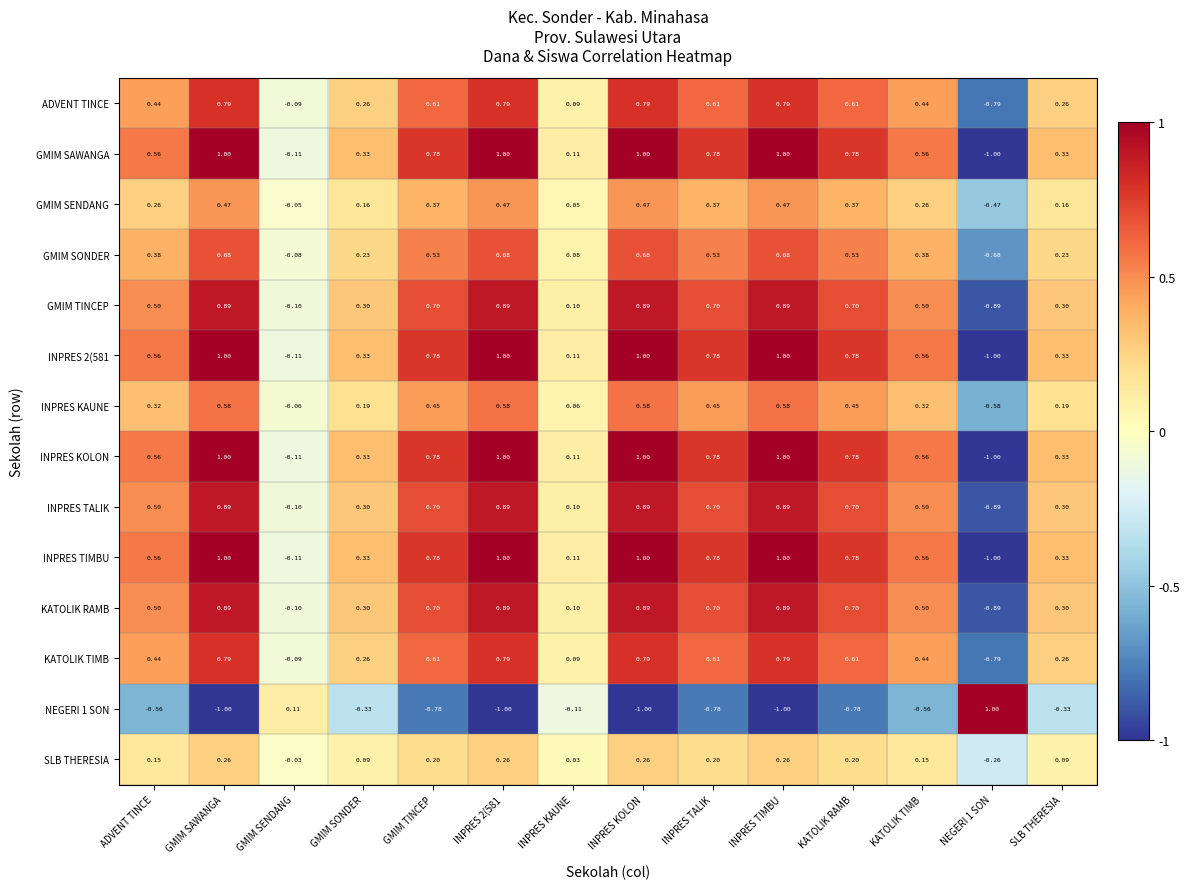

Where is KATOLIK RAMB nearest to the value 0?

GMIM SENDANG